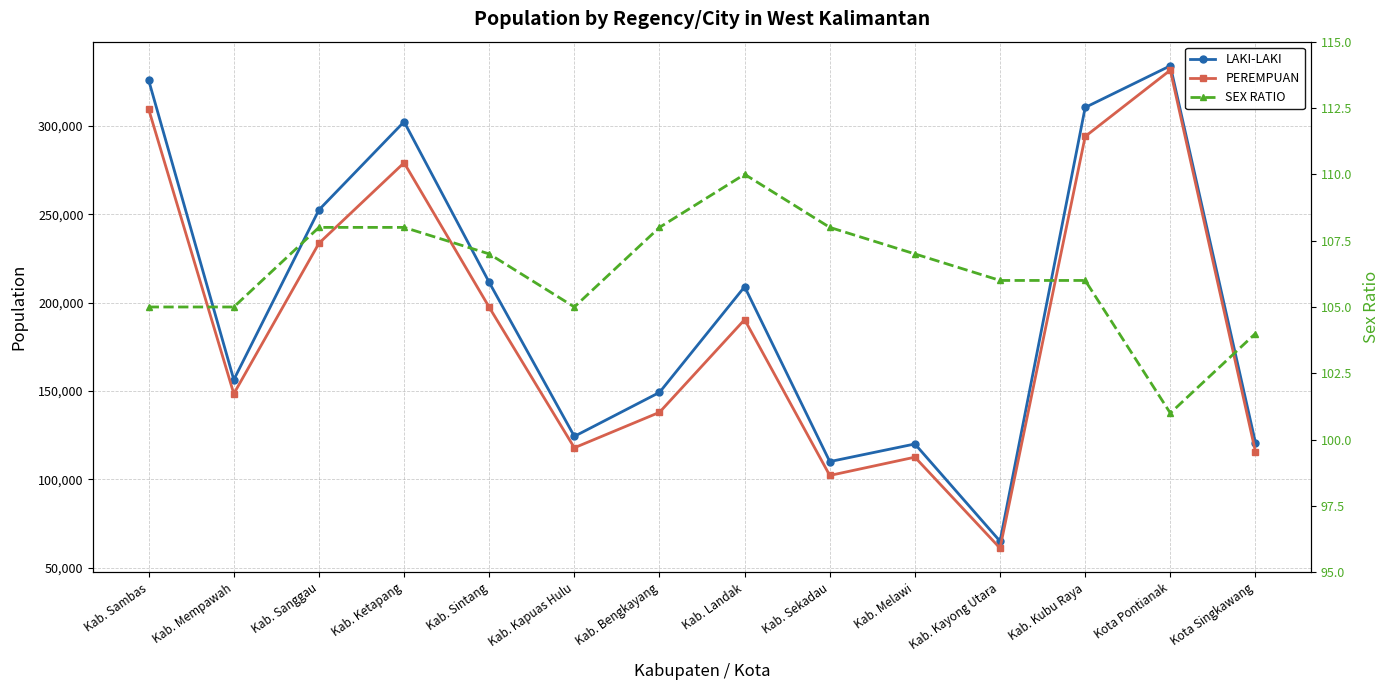

What position from the right is Kab. Sanggau?

12